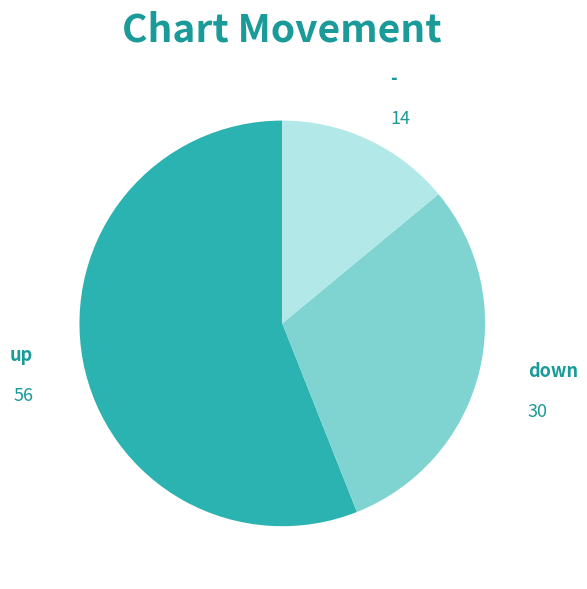

Does any single category account for the majority?

Yes